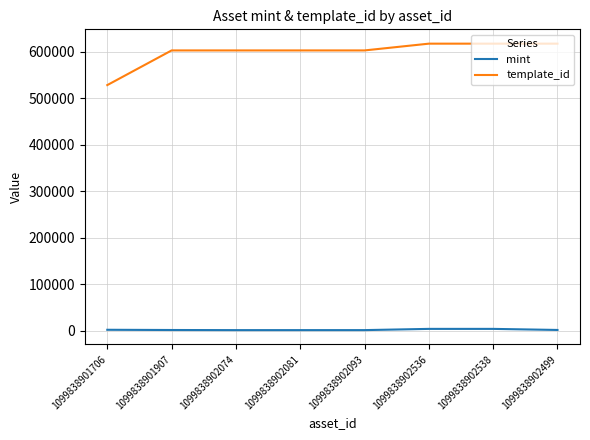

What is the sum of all mint values?

16066